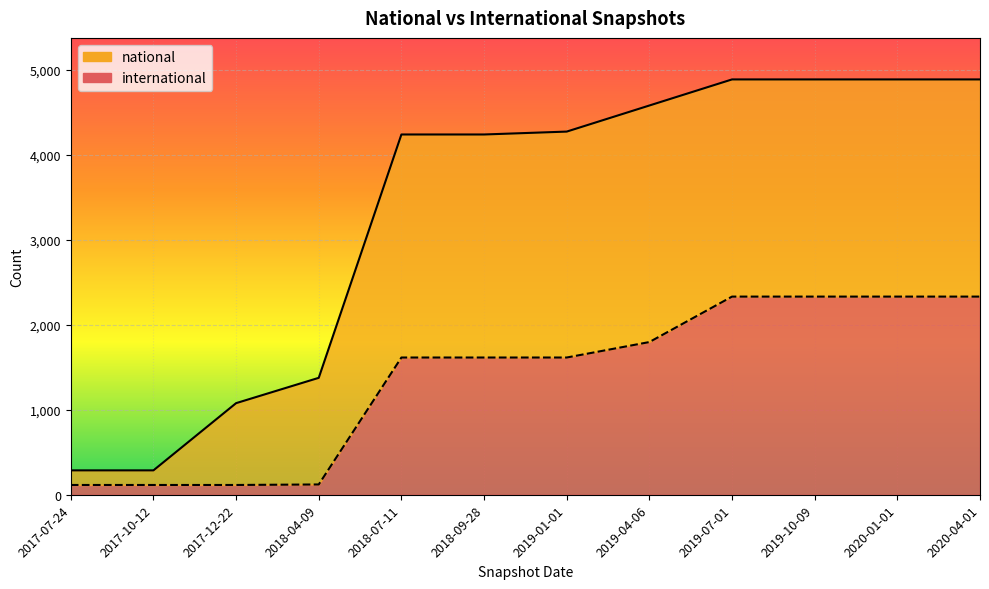

What position from the right is 2019-10-09?

3